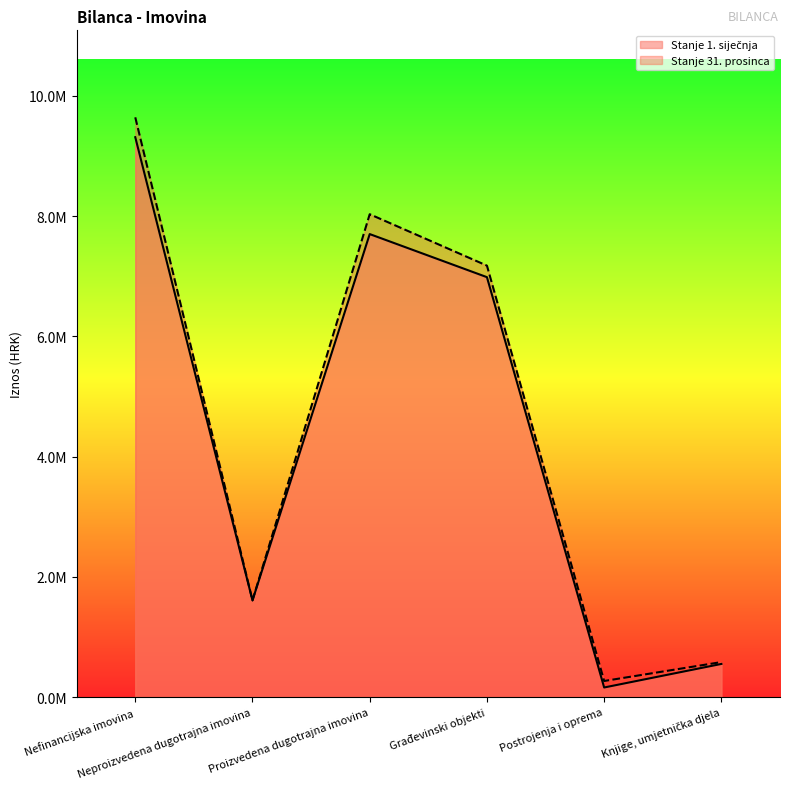

What are all the series names shown in the legend?

Stanje 1. siječnja, Stanje 31. prosinca